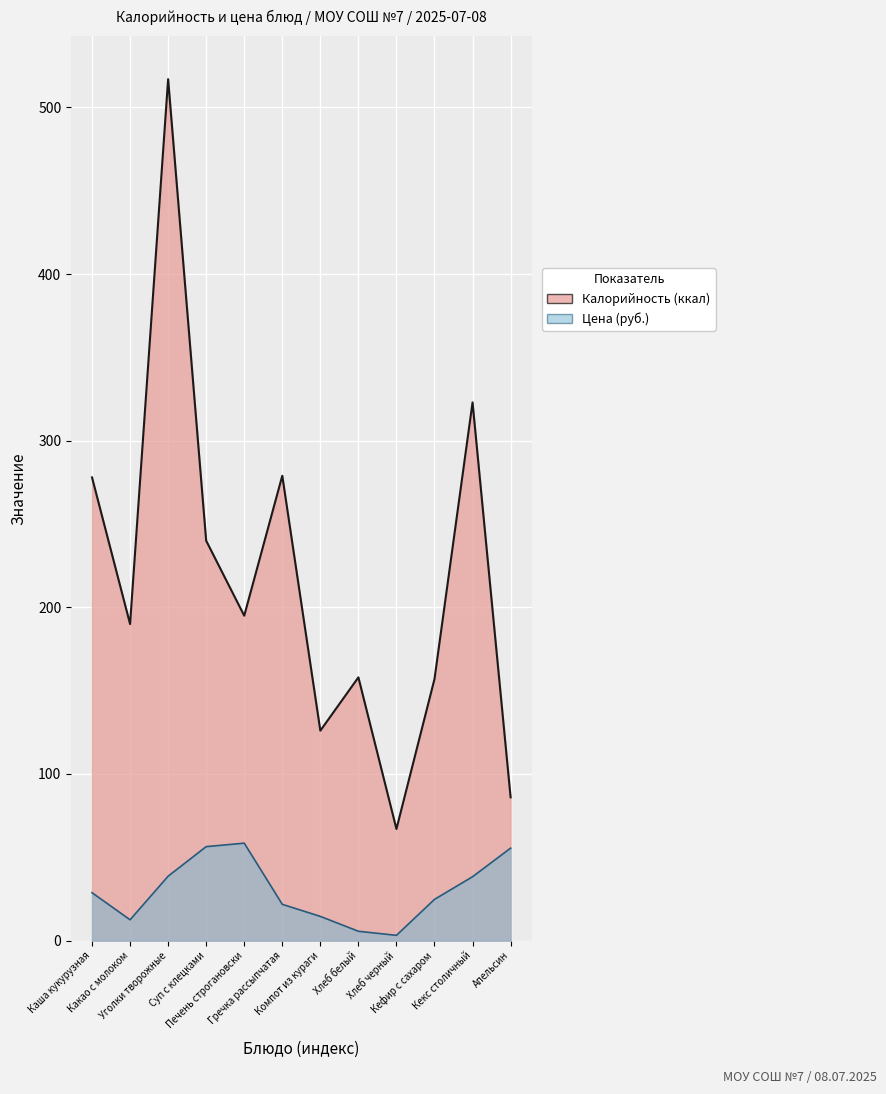

What is the total value across all series at Гречка рассыпчатая?

300.8